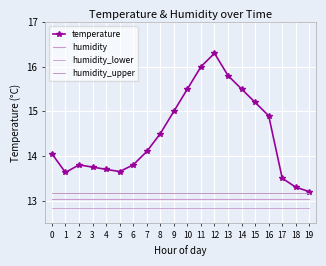

True or false: humidity has more than 1 points higher than both neighbors.

False